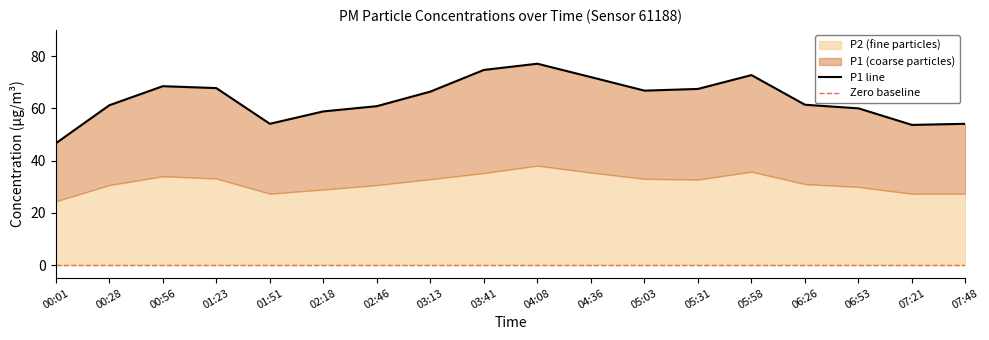

What is the sum of all values?

1143.4